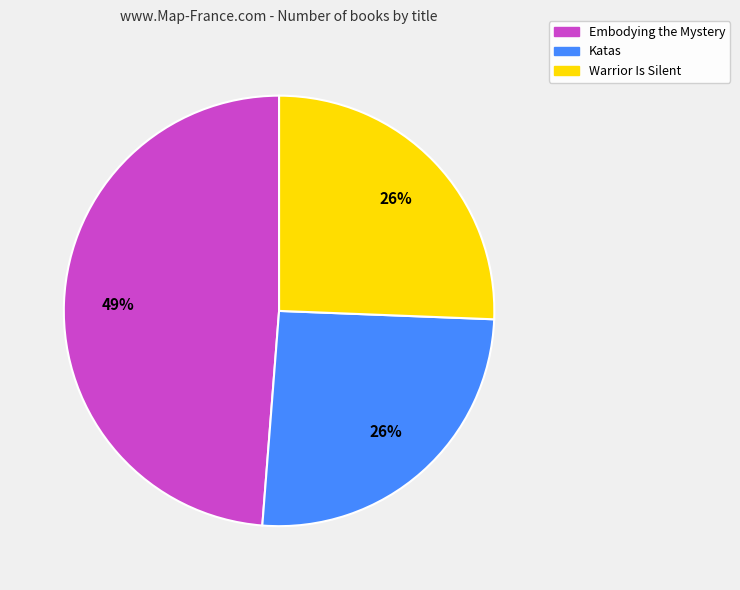

Which slice is the largest?

Embodying the Mystery